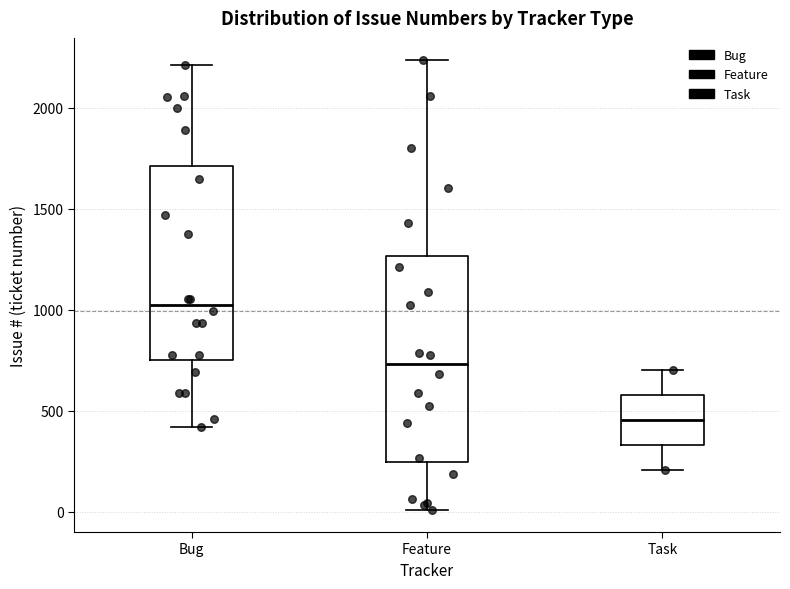

Which box's median line is the highest?

Bug